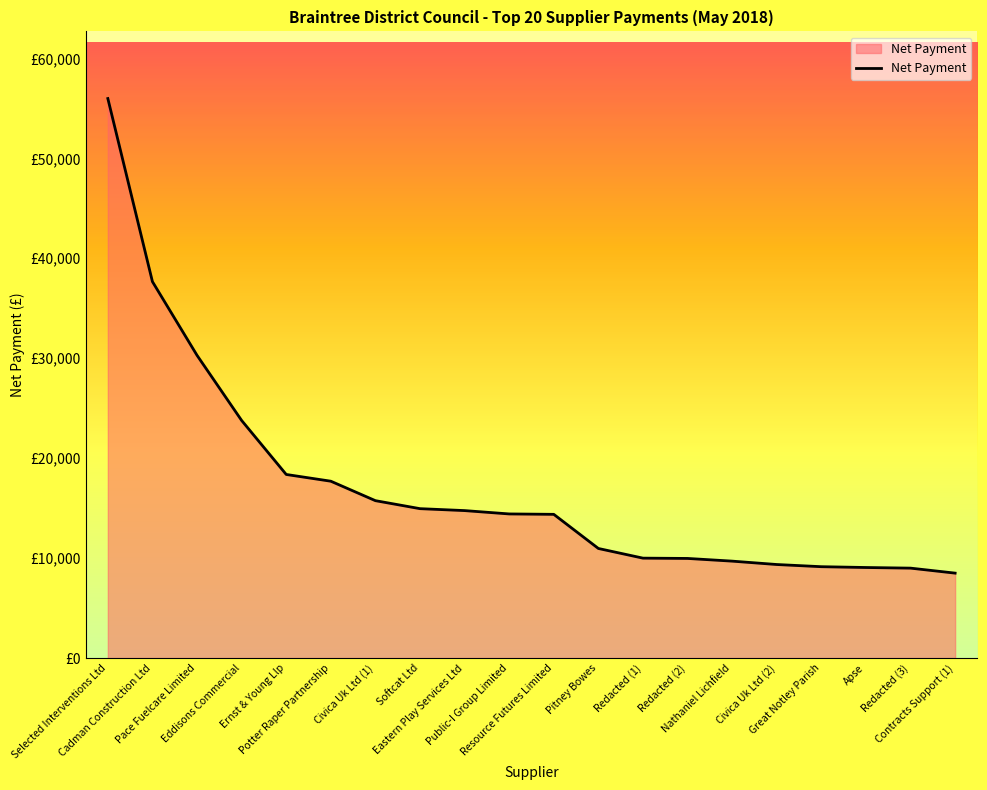

Reading left to right, transcribe all the data shown in this chart.

Selected Interventions Ltd=55981.2	Cadman Construction Ltd=37663.0	Pace Fuelcare Limited=30291.0	Eddisons Commercial=23775.0	Ernst & Young Llp=18371.0	Potter Raper Partnership=17697.0	Civica Uk Ltd (1)=15750.0	Softcat Ltd=14950.0	Eastern Play Services Ltd=14756.6	Public-I Group Limited=14422.0	Resource Futures Limited=14382.0	Pitney Bowes=10966.4	Redacted (1)=10000.0	Redacted (2)=9970.0	Nathaniel Lichfield=9700.0	Civica Uk Ltd (2)=9362.1	Great Notley Parish=9143.7	Apse=9062.7	Redacted (3)=9000.0	Contracts Support (1)=8500.4